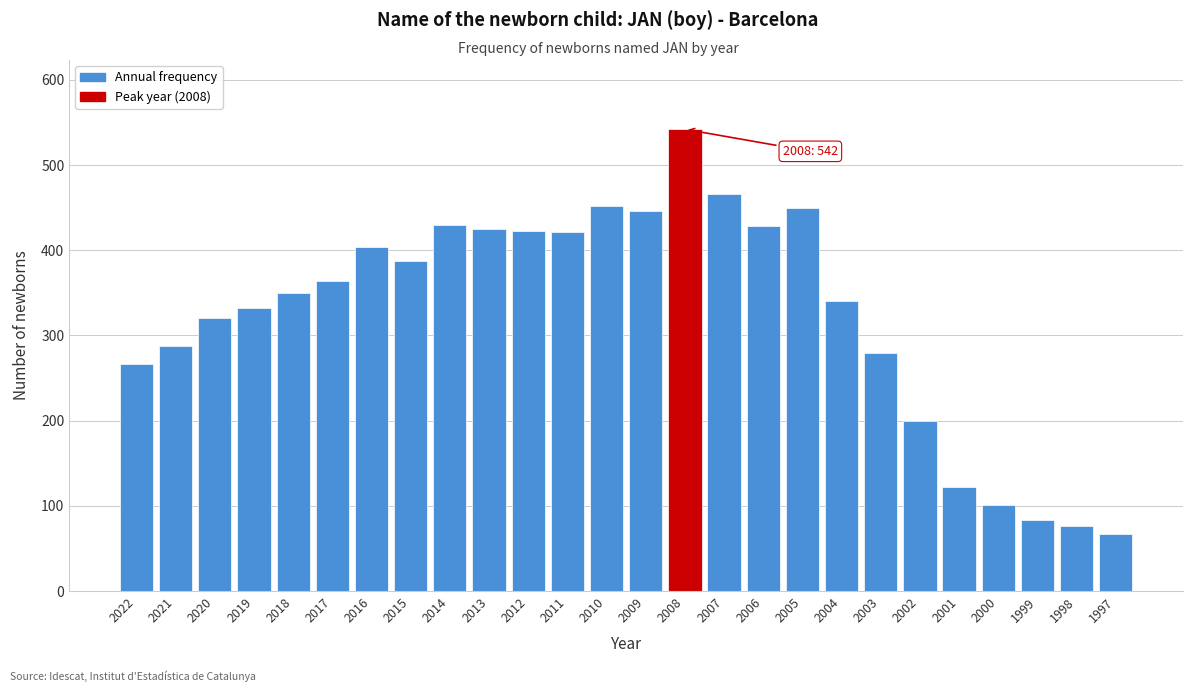

What is the sum of the values at 2000 and 2006?

529